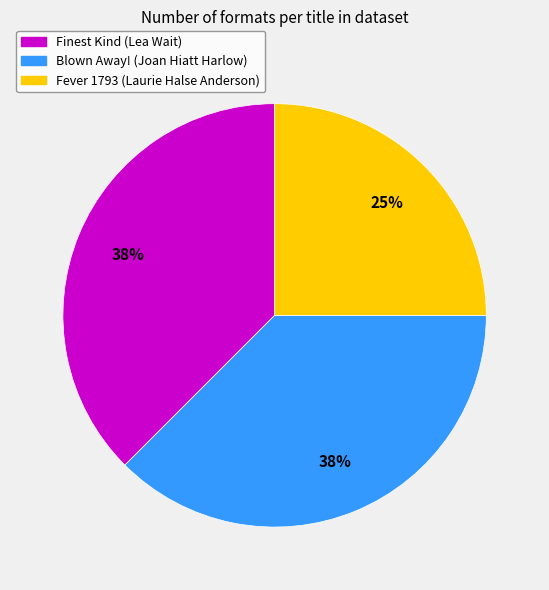

How many segments does this pie chart have?

3